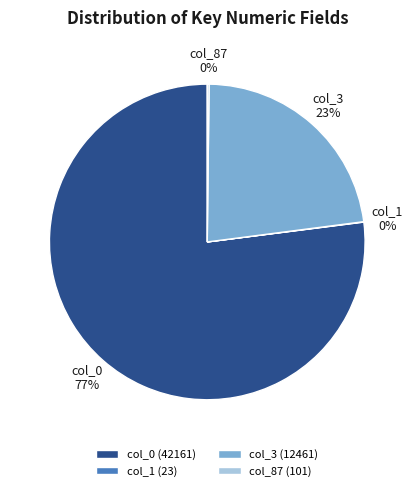

Is it true that col_0 is 82% of the pie?

False